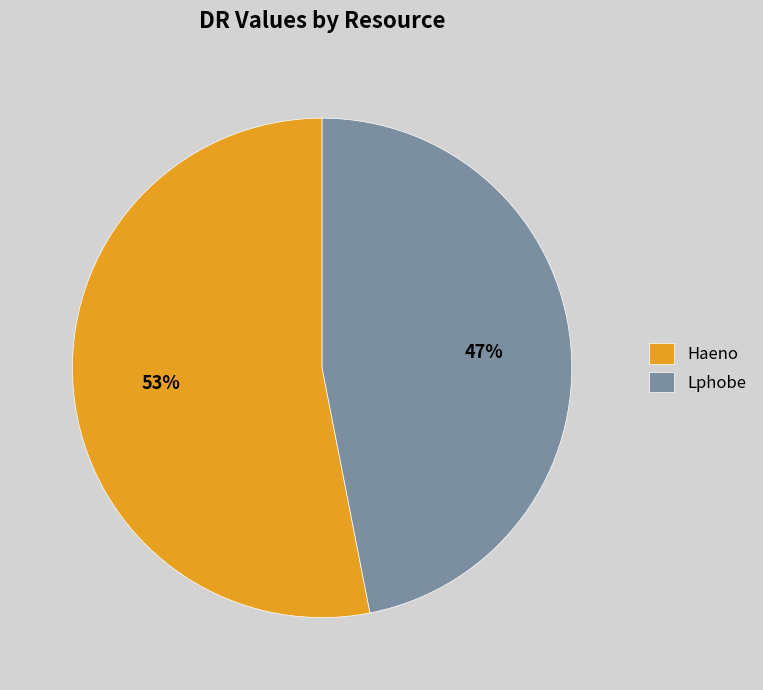

Is there any slice that represents more than half of the pie?

Yes